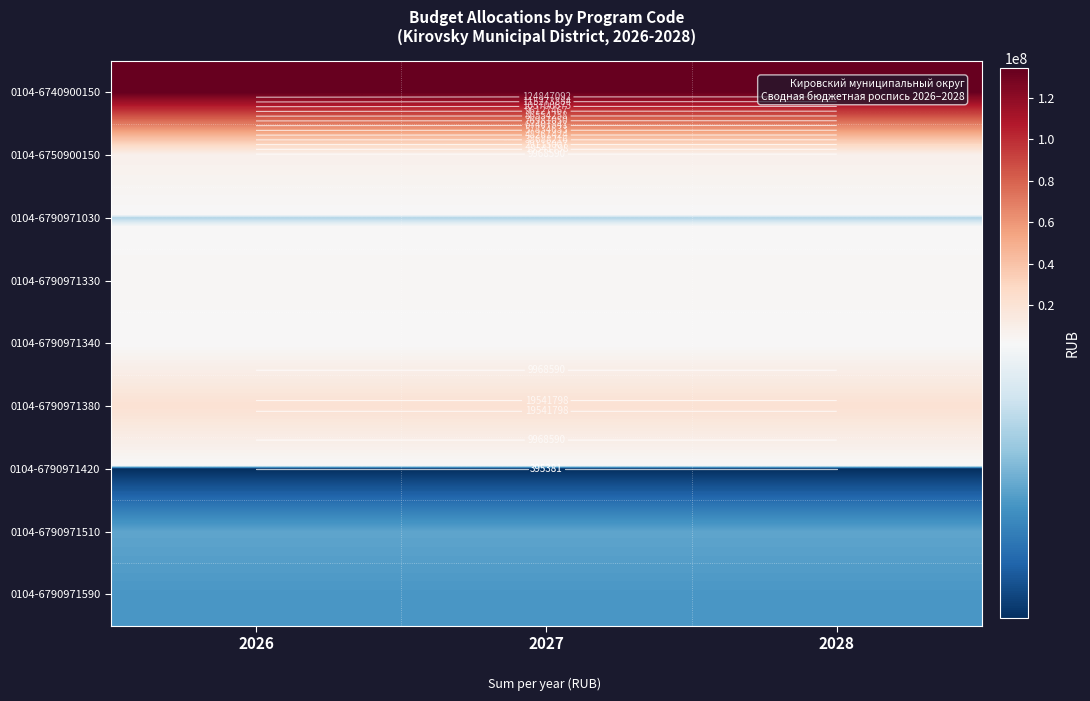

At which category is the sum across all series the highest?

2026